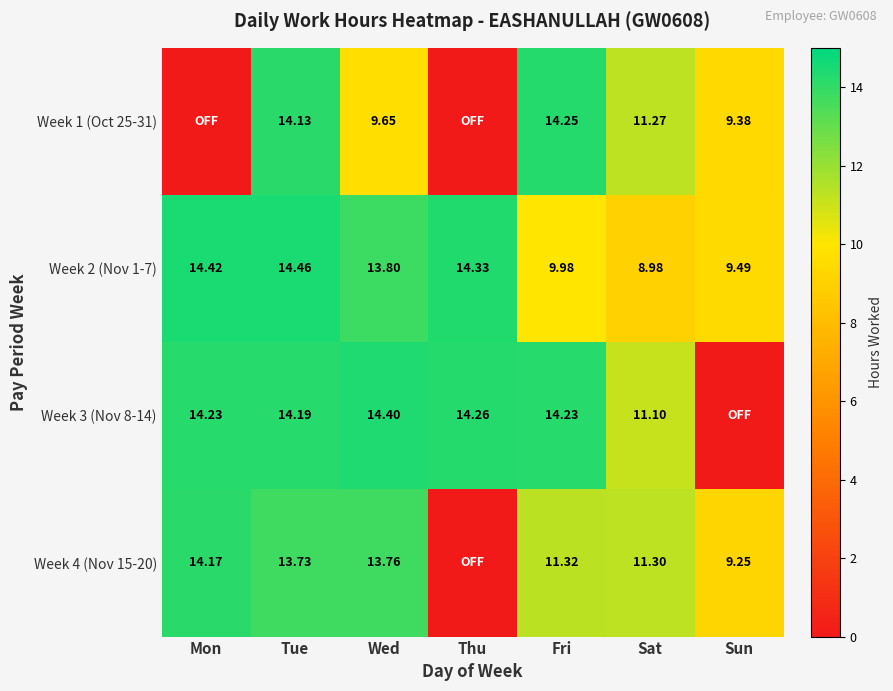

Is the value of Week 2 (Nov 1-7) at Sat greater than the value of Week 1 (Oct 25-31) at Fri?

No